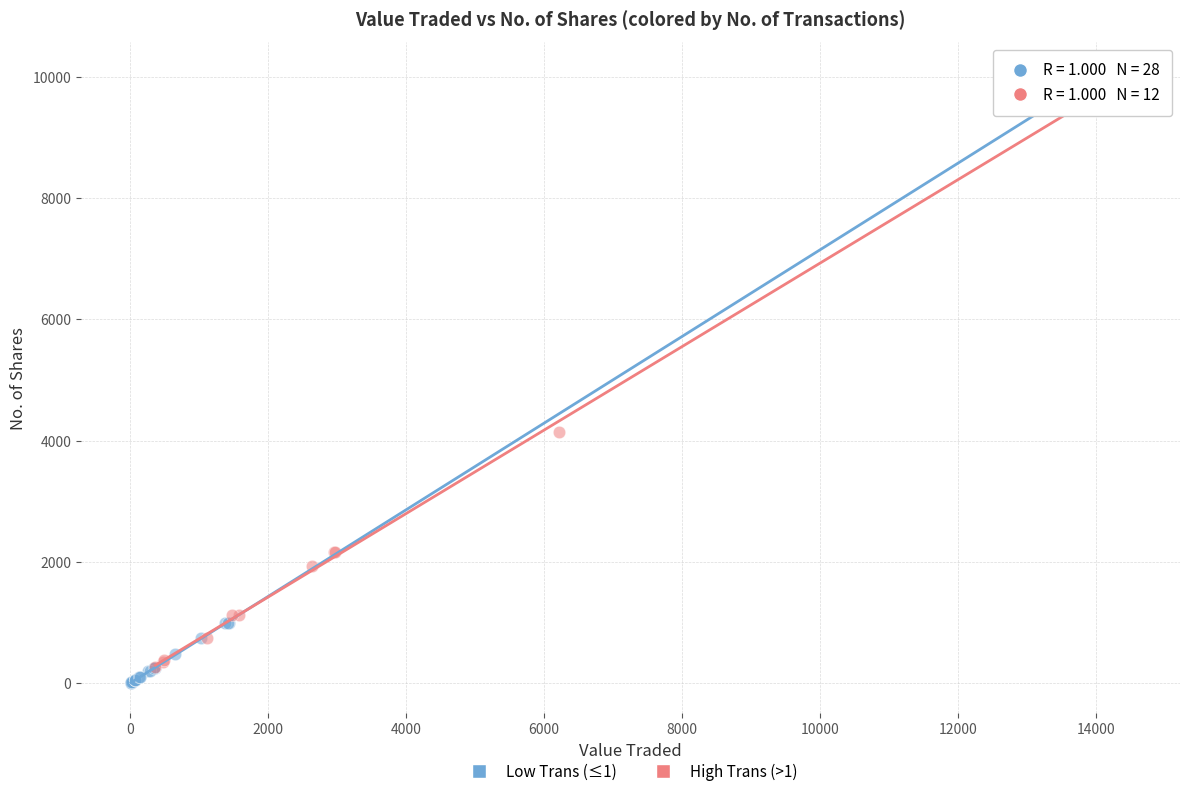

What are all the series names shown in the legend?

Low Trans (≤1), High Trans (>1)